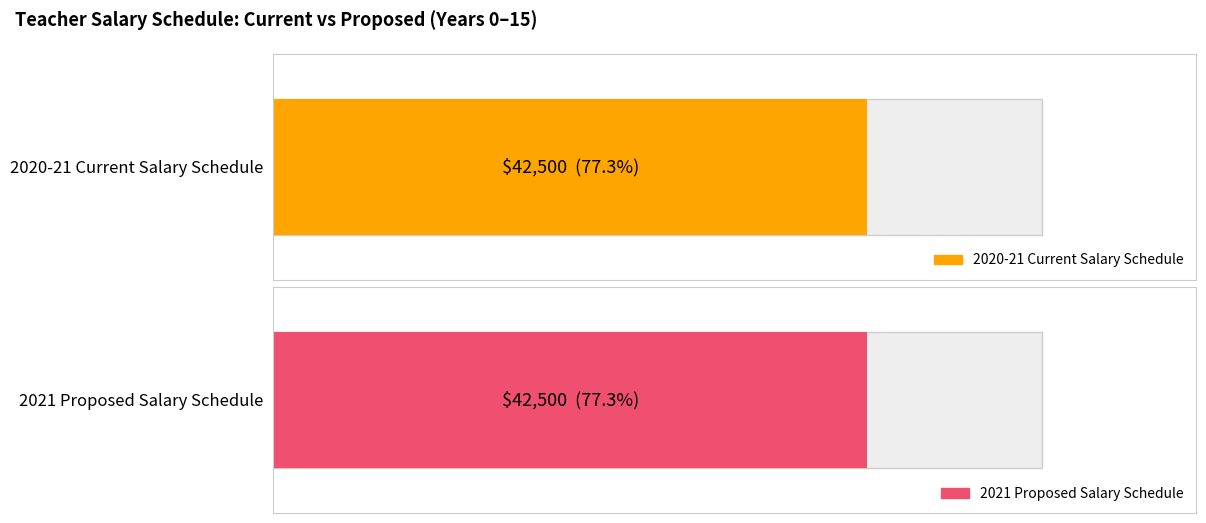

List the series in order of their peak value, lowest first.

2020-21 Current Salary, 2021 Proposed Salary